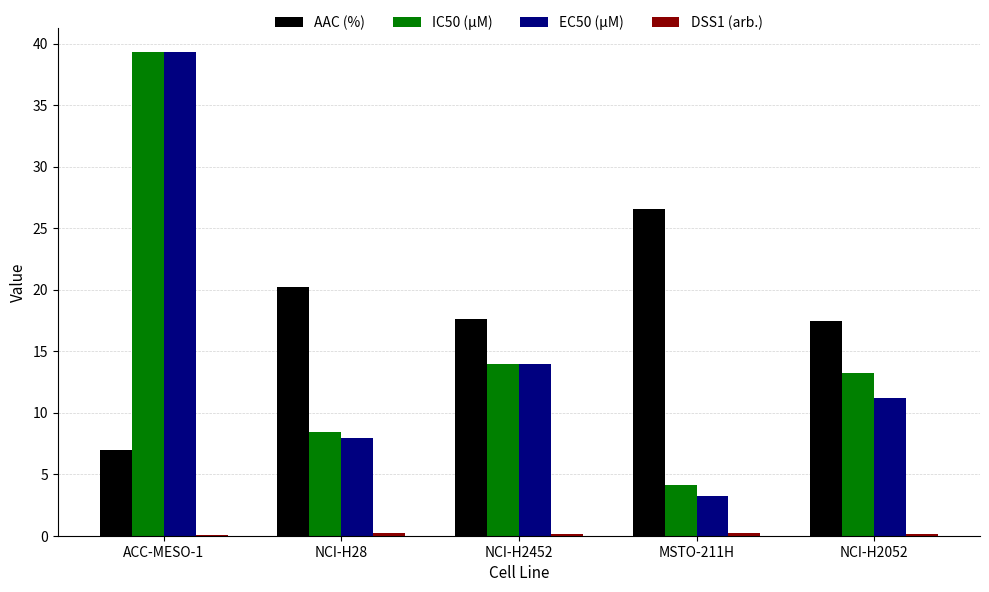

What is the sum of all IC50 (µM) values?

79.1